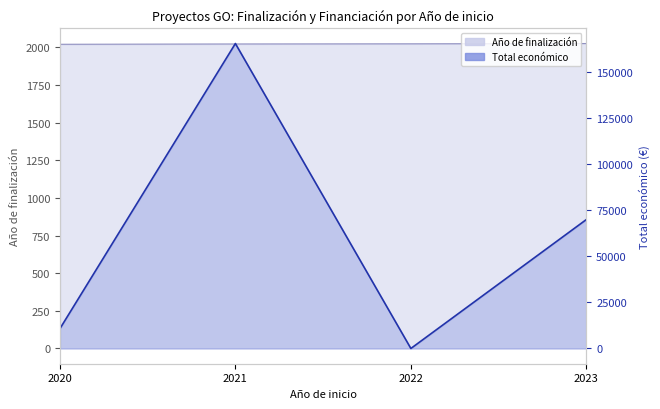

What is the difference between the Año de finalización values at 2022 and 2021?

1